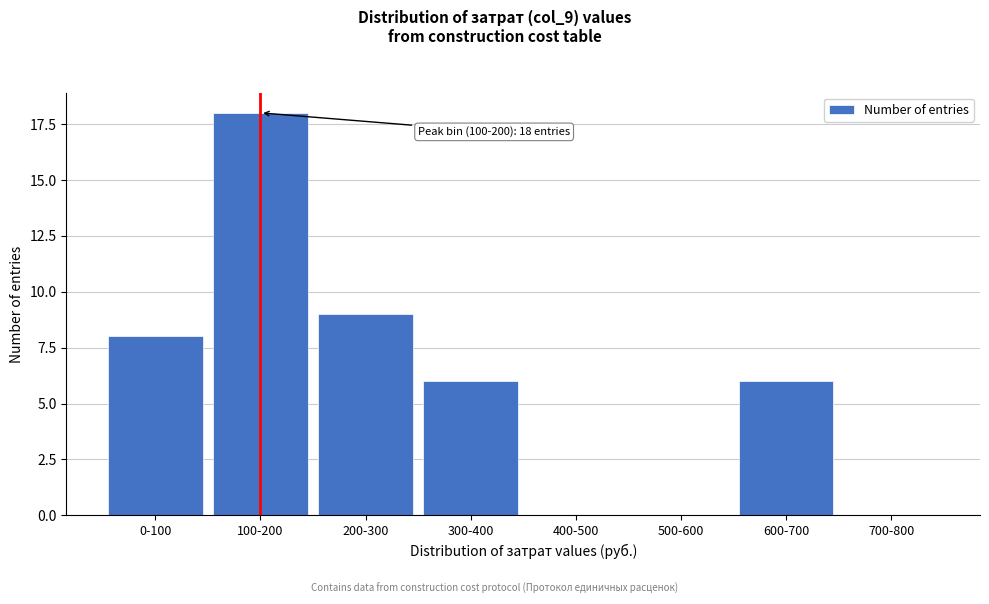

Reading right to left, transcribe all the data shown in this chart.

700-800=0	600-700=6	500-600=0	400-500=0	300-400=6	200-300=9	100-200=18	0-100=8